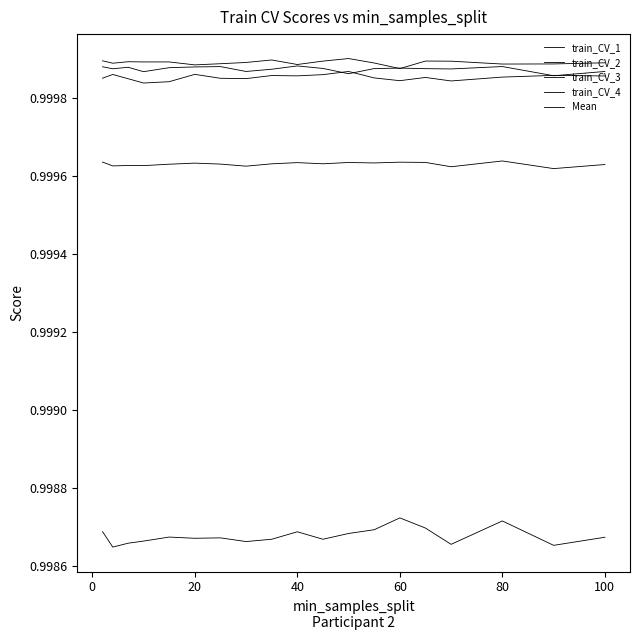

How many lines are shown in the chart?

5